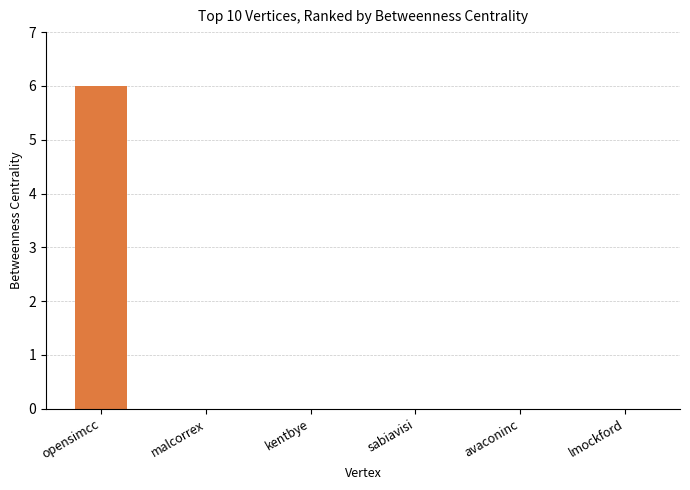

The chart shows a value of -2 at avaconinc. True or false?

False